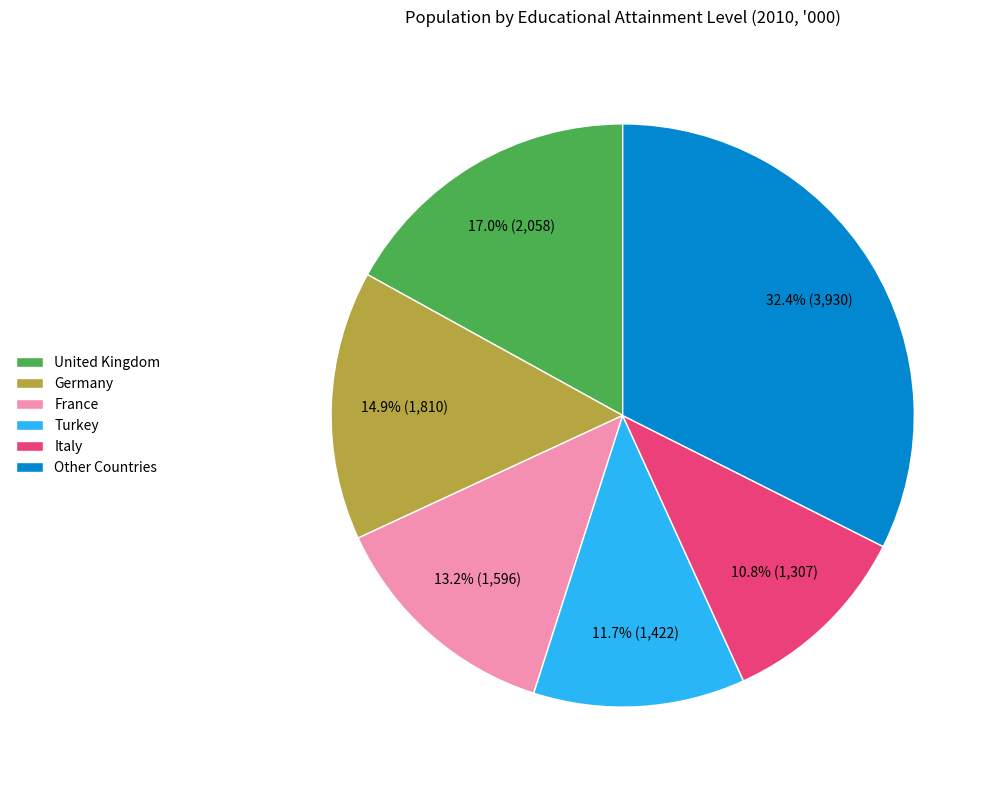

What is the largest slice in the pie chart?

Other Countries